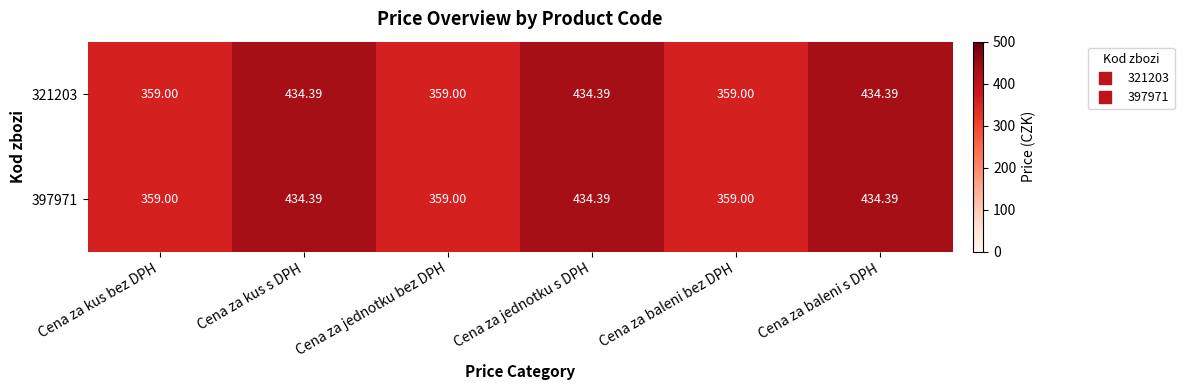

At which label does 321203 first exceed 434?

Cena za kus s DPH